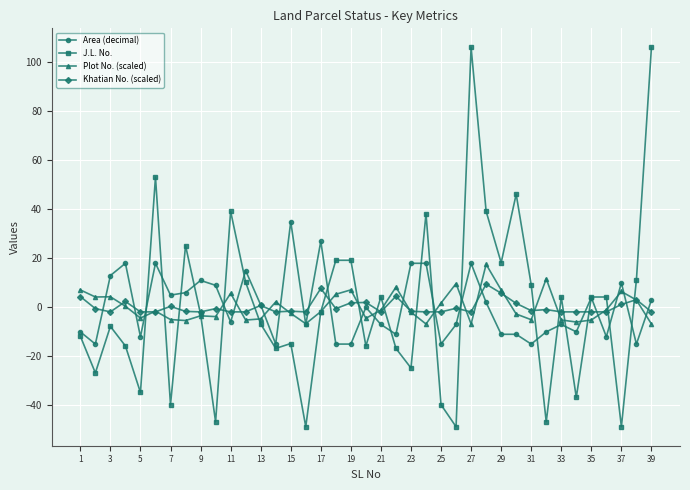

Which series has the largest range (max minus min)?

J.L. No.